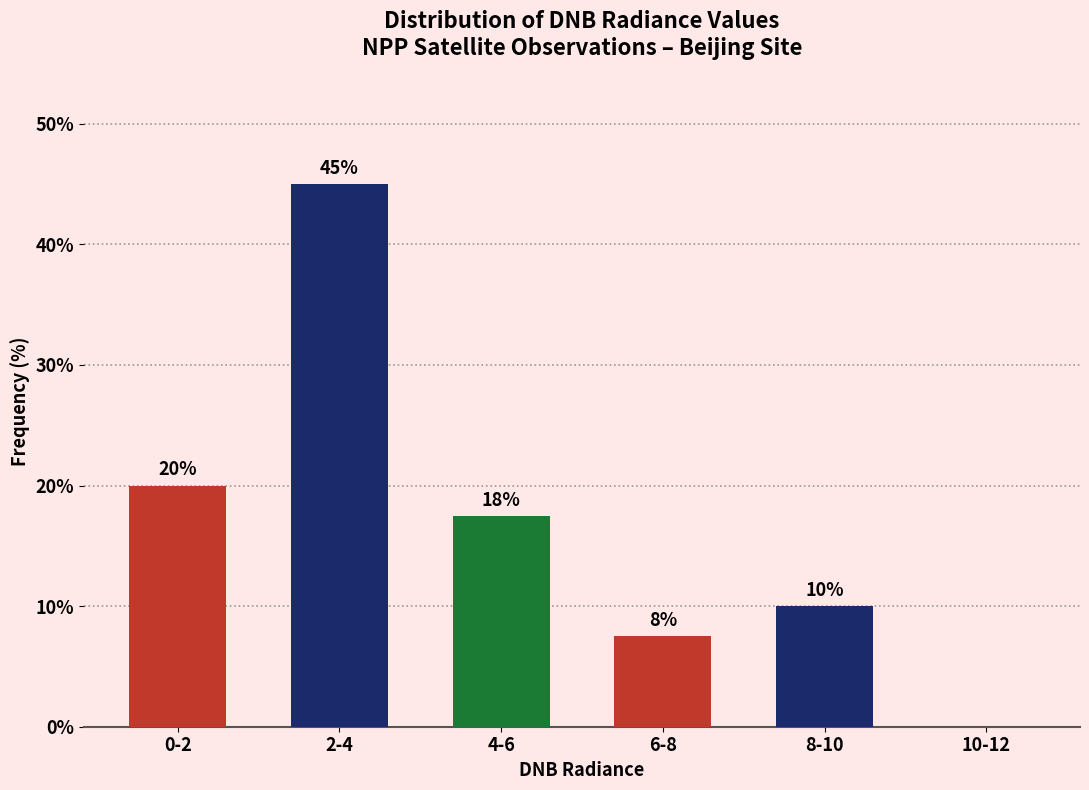

What value does the data have at 6-8?

7.5